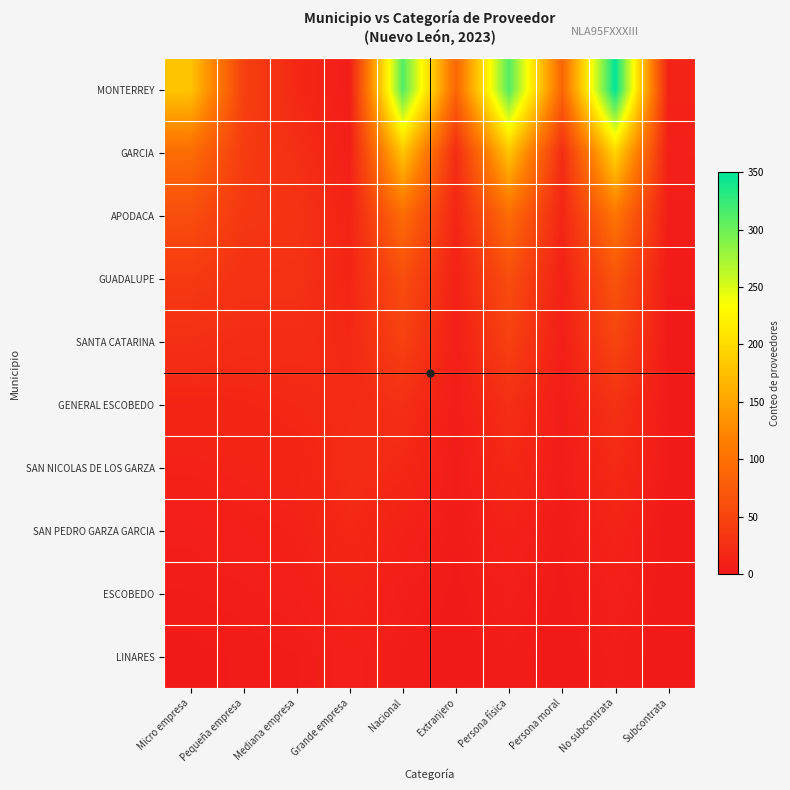

At which category is the sum across all series the highest?

No subcontrata